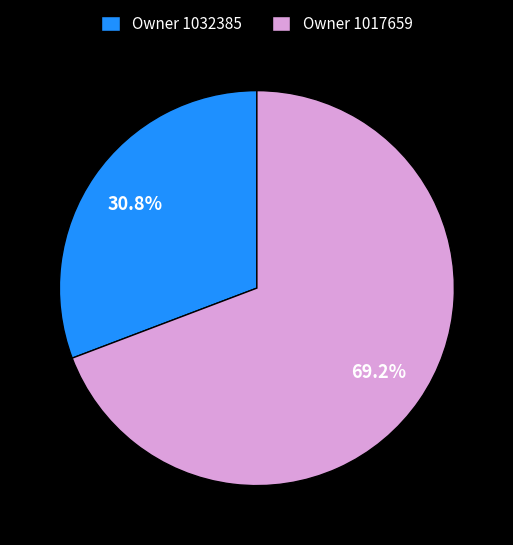

Count the number of slices in the pie.

2